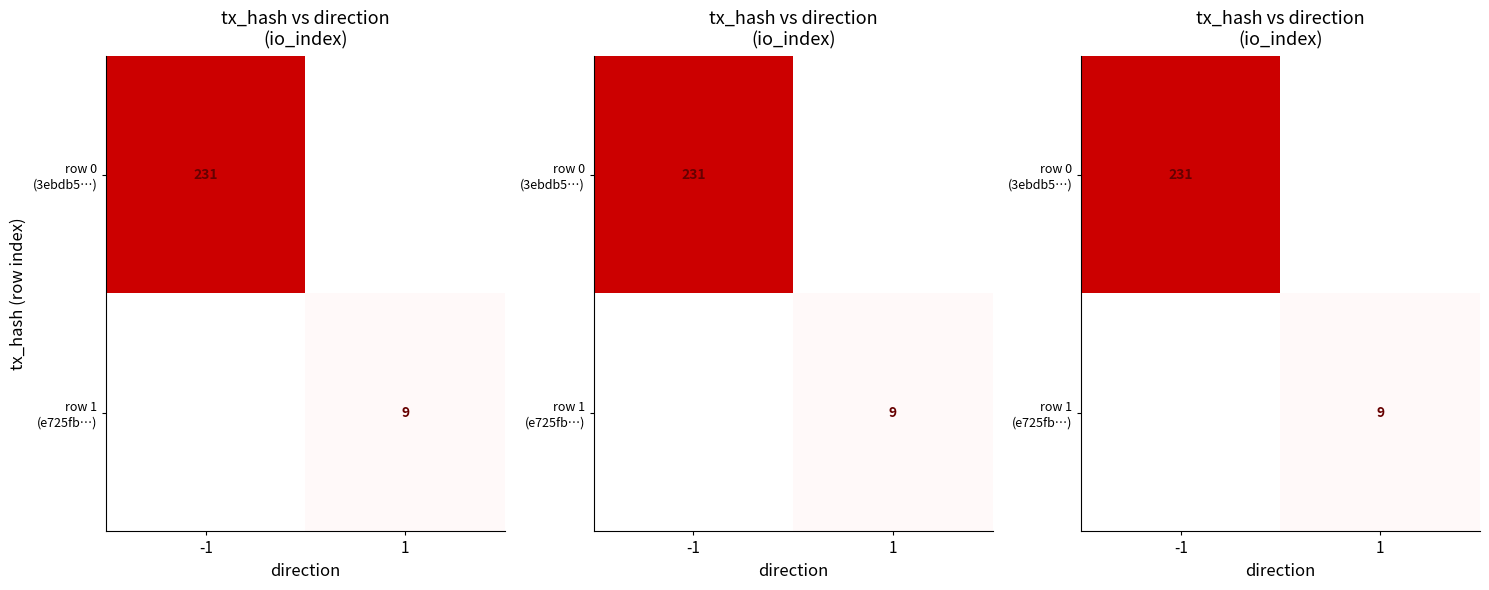

What is the spread (max minus min) of values at -1?

231